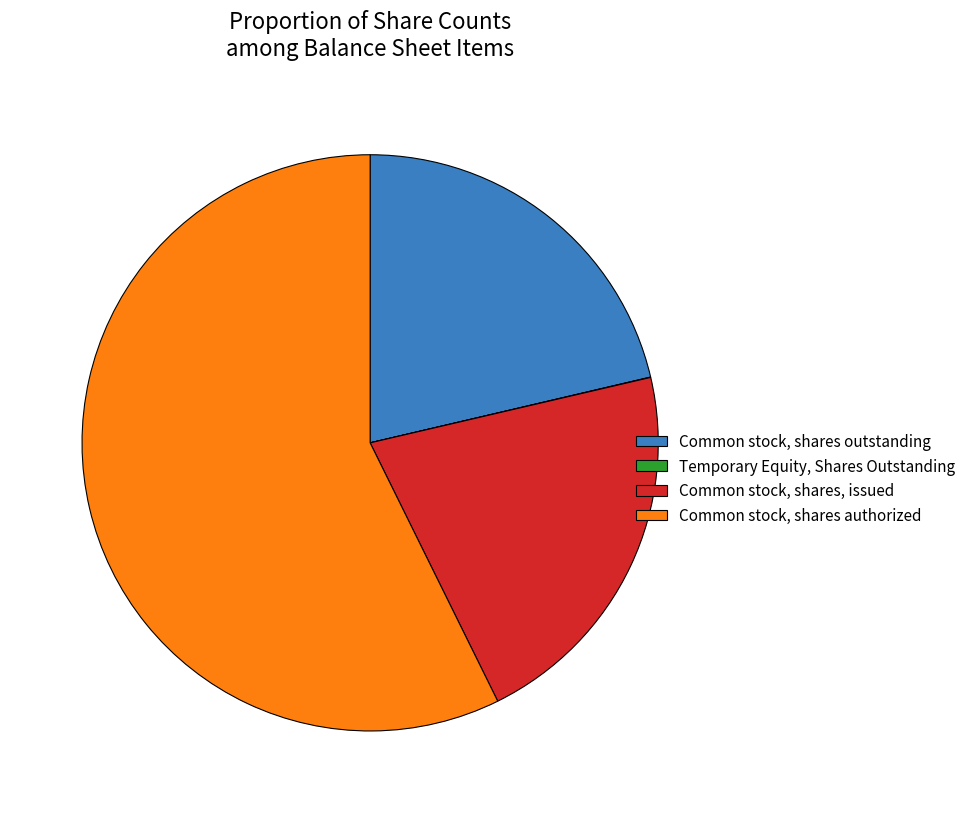

Which has a higher value, Common stock, shares authorized or Common stock, shares outstanding?

Common stock, shares authorized